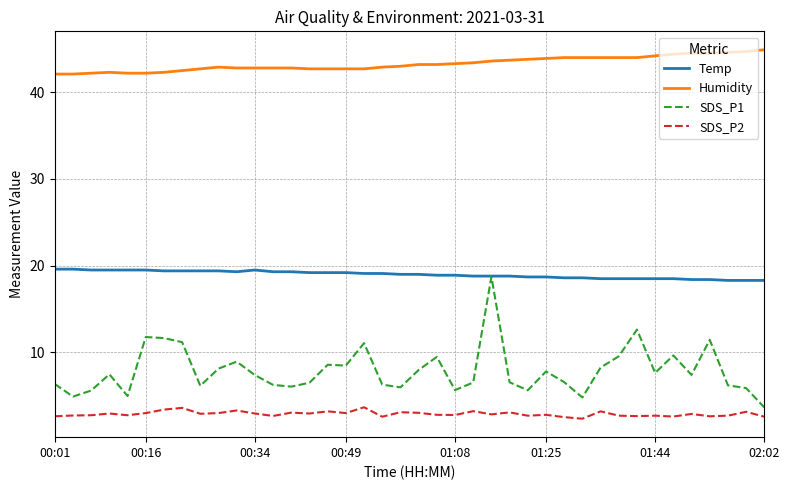

What is the greatest value displayed?

44.9